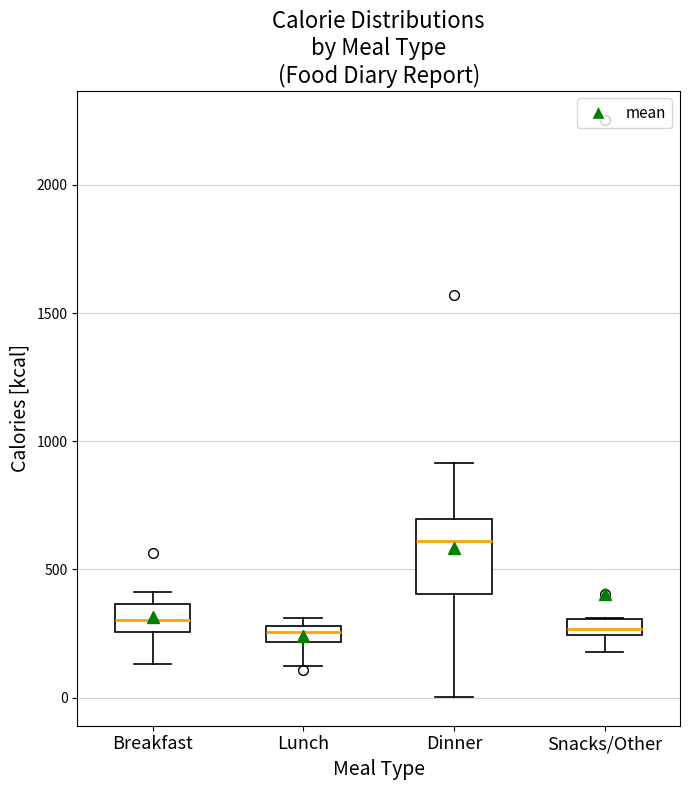

Which box is the tallest, from its lower edge to its upper edge?

Dinner